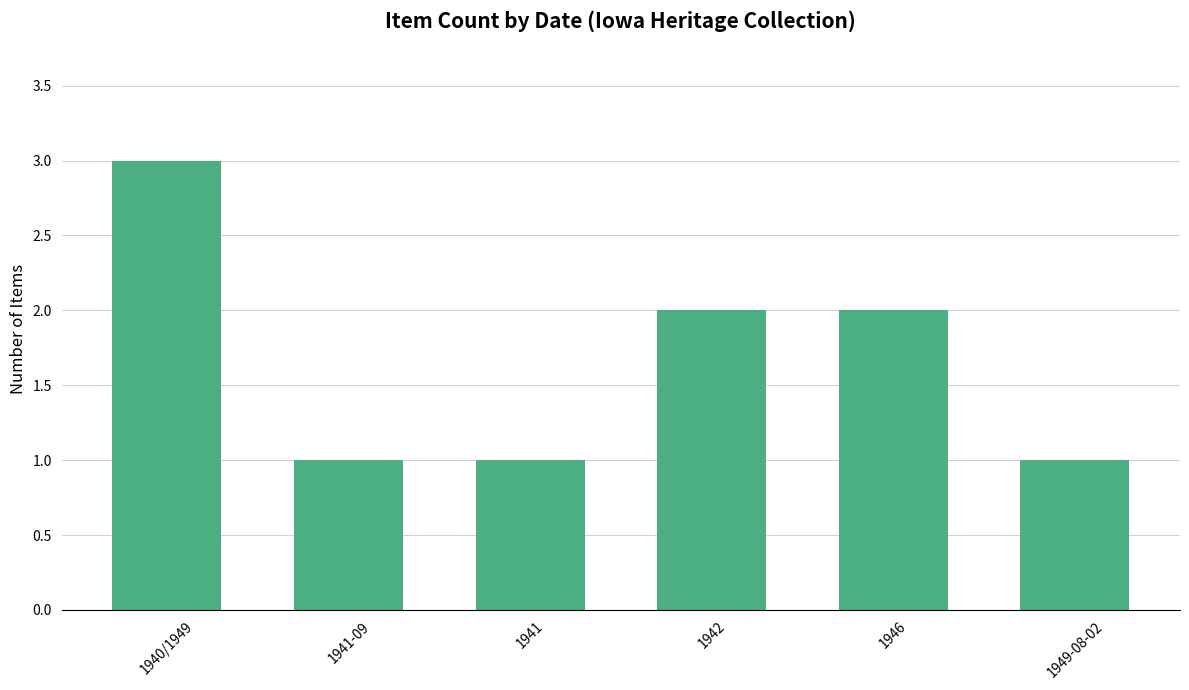

Reading left to right, what are all the values shown in this chart?

3	1	1	2	2	1